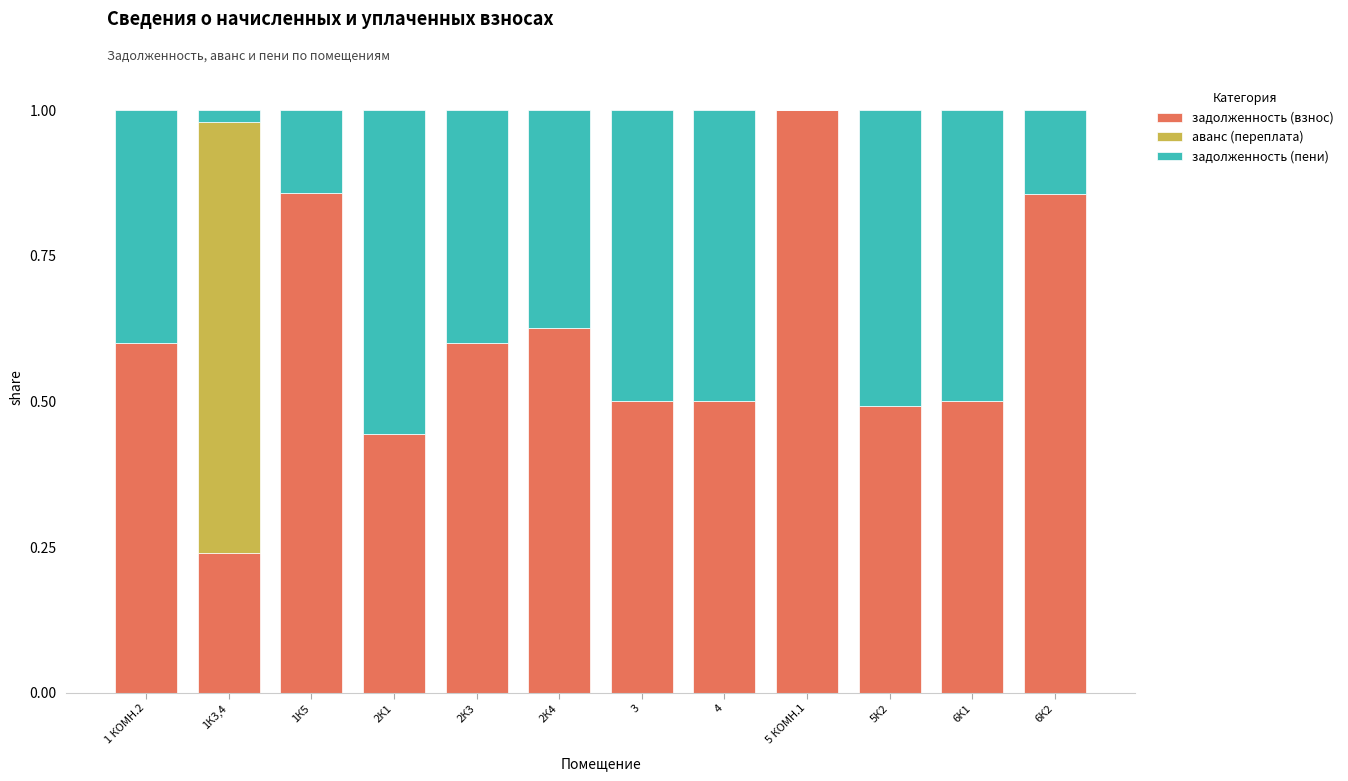

Are the bars horizontal?

No